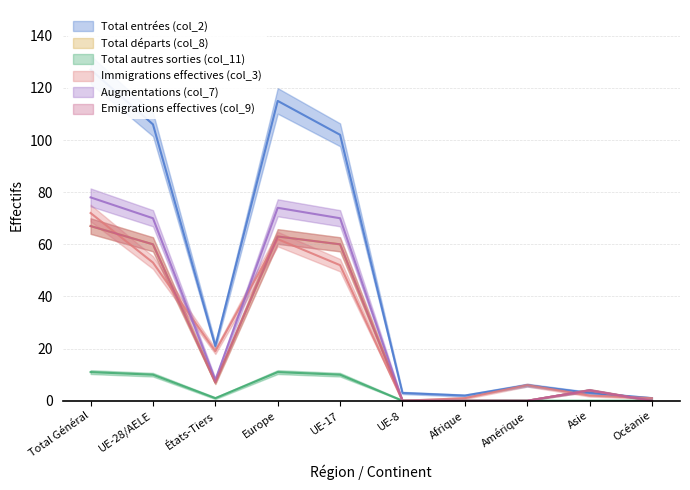

At which label is Total autres sorties (col_11) closest to 5?

États-Tiers